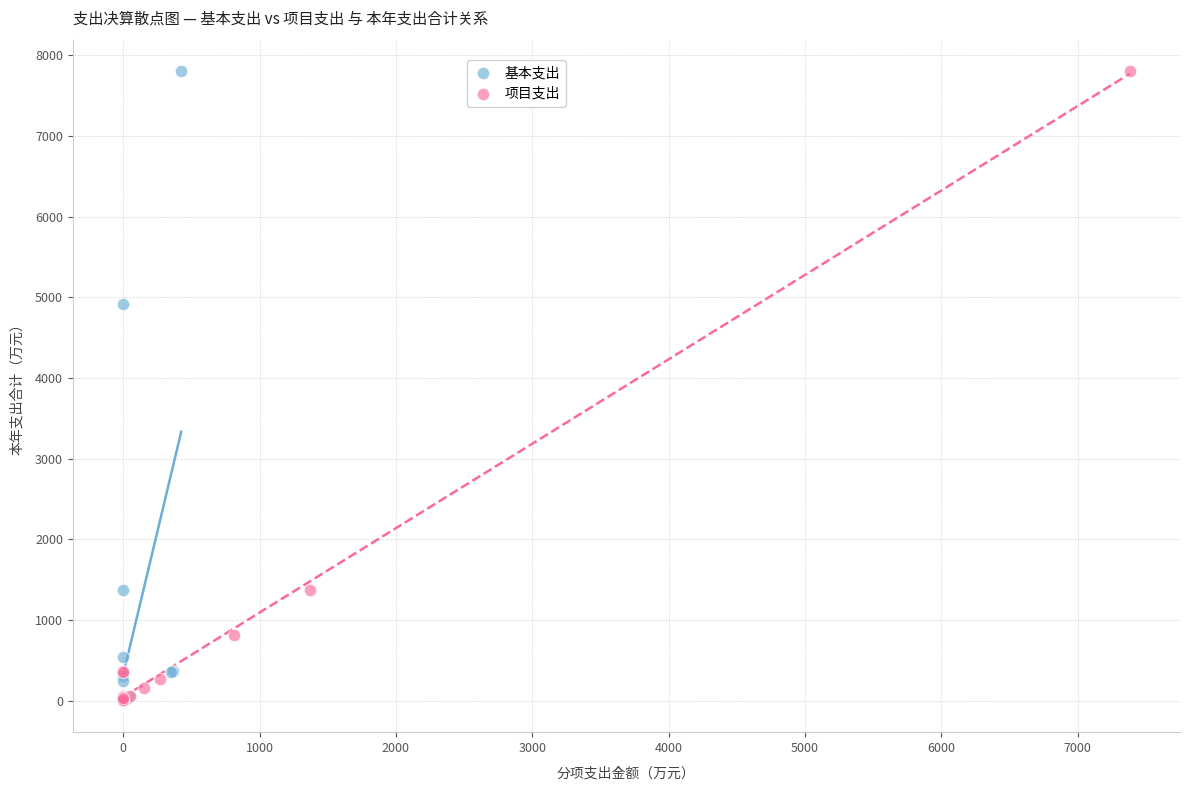

Which series has the largest Y range (max minus min)?

基本支出